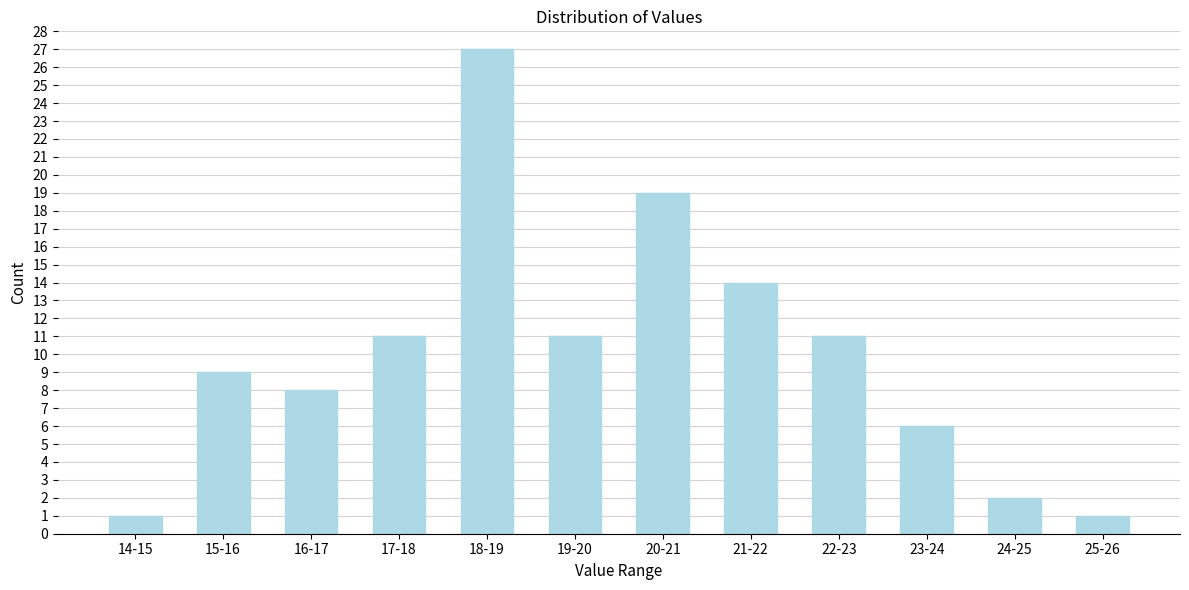

Reading right to left, what are all the values shown in this chart?

25-26=1	24-25=2	23-24=6	22-23=11	21-22=14	20-21=19	19-20=11	18-19=27	17-18=11	16-17=8	15-16=9	14-15=1